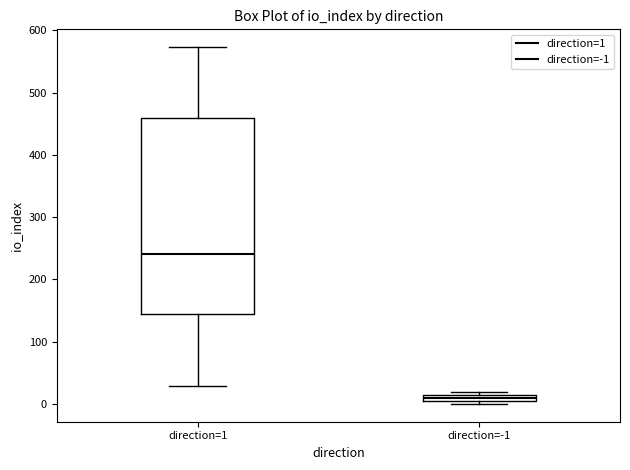

Which box has the lowest median line?

direction=-1